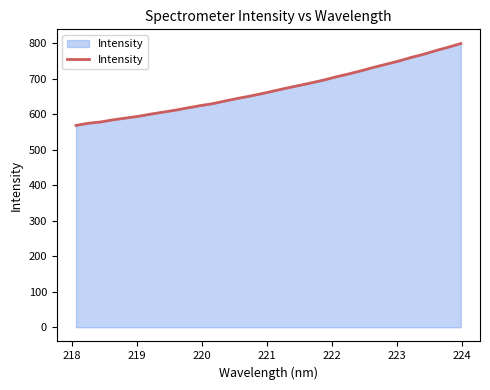

Does the chart have visible grid lines?

No